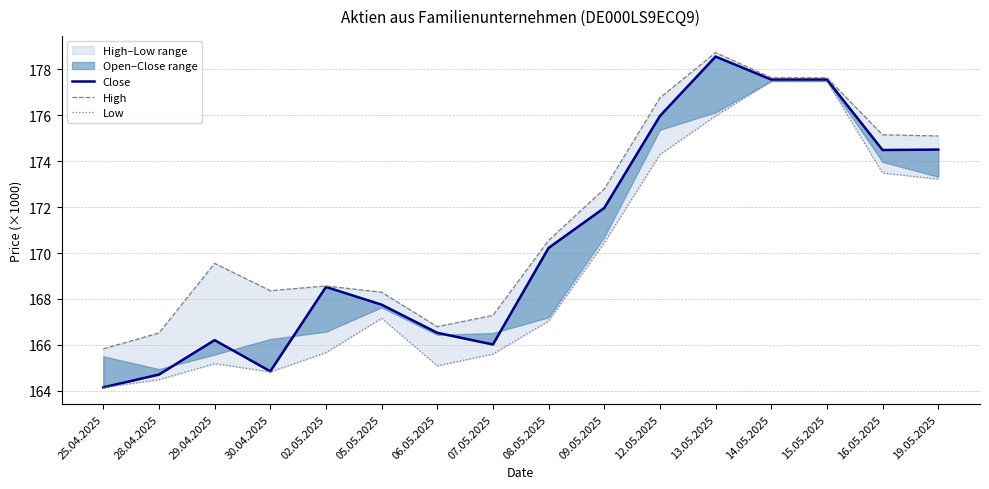

How many values in the Close series exceed 170?

8